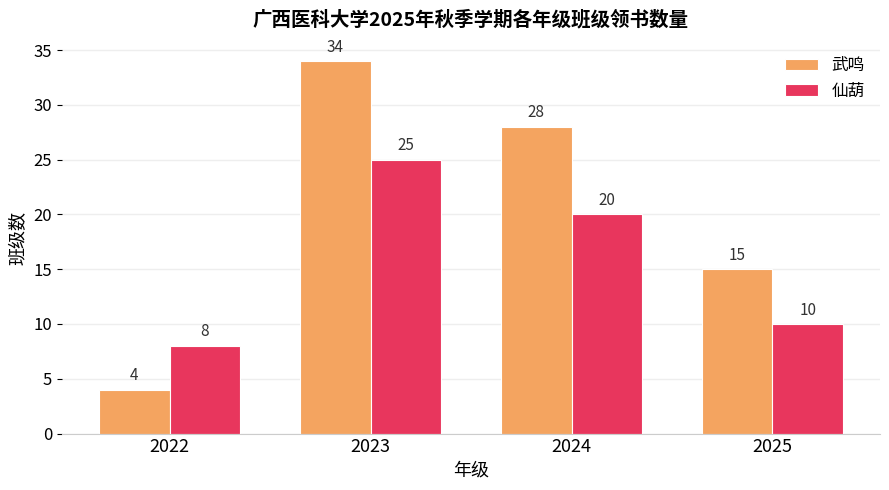

What is the value of the 武鸣 bar at the 2nd from the left?

34